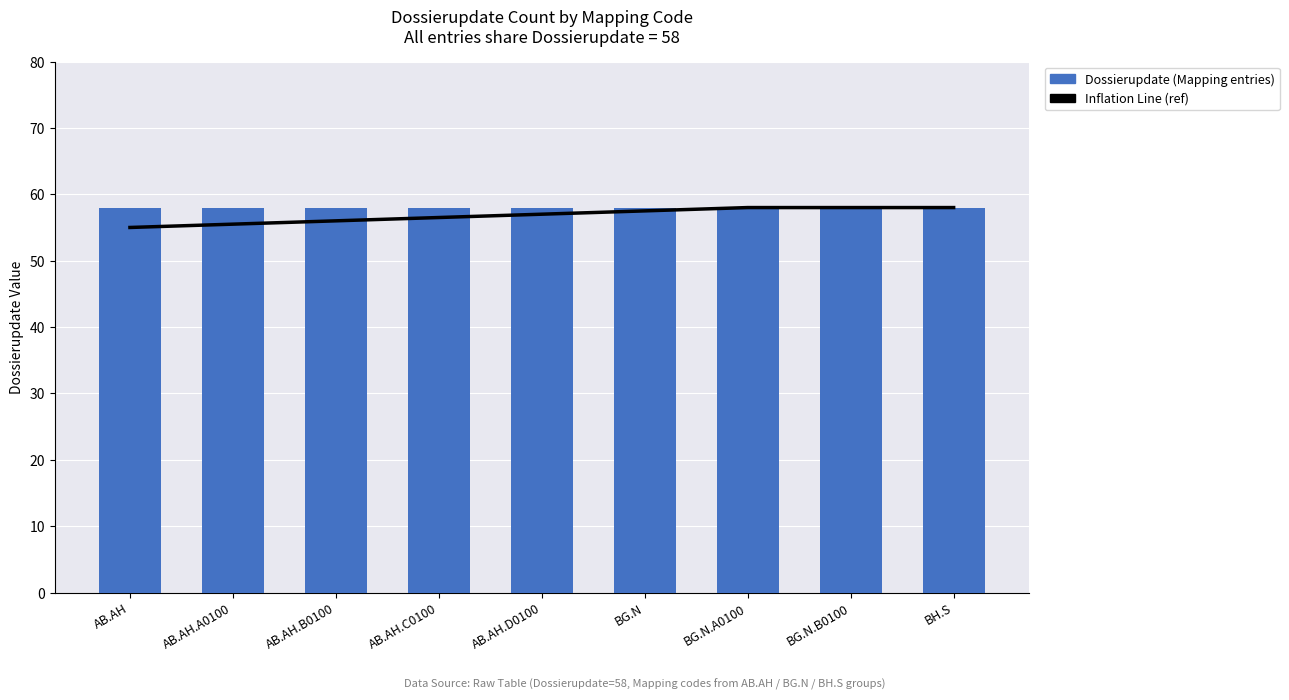

What is the average value of the Inflation Line series?

56.8